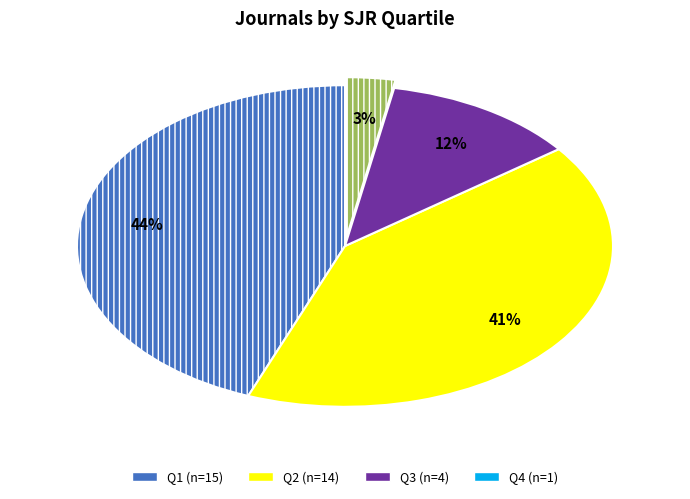

Rank the categories by value from highest to lowest.

Q1, Q2, Q3, Q4